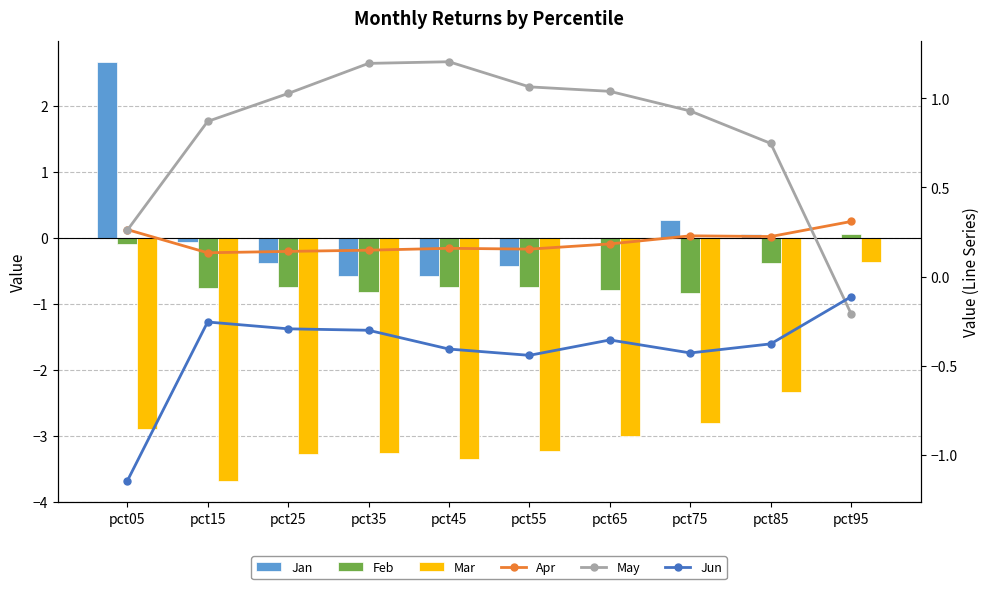

How many groups of bars are there?

10